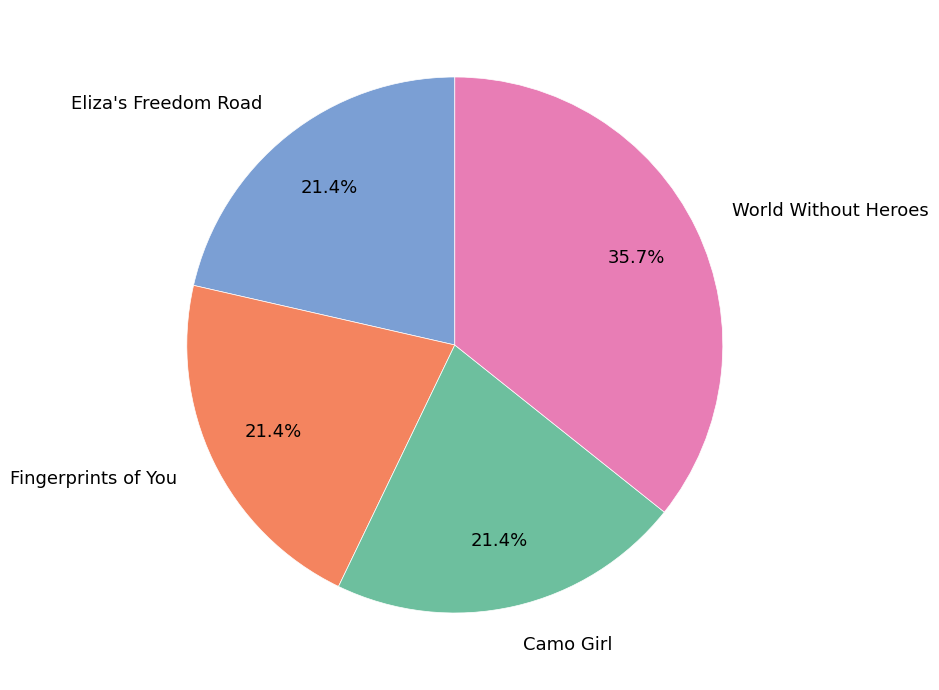

To the nearest percent, what is the average slice percentage?

25%